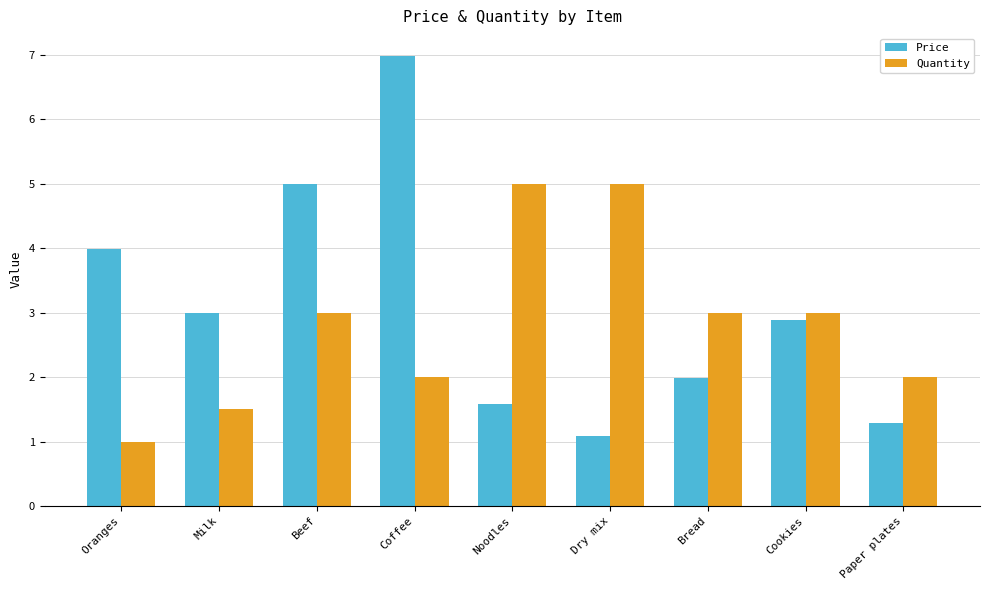

The value of Quantity at Beef is 0.9. True or false?

False